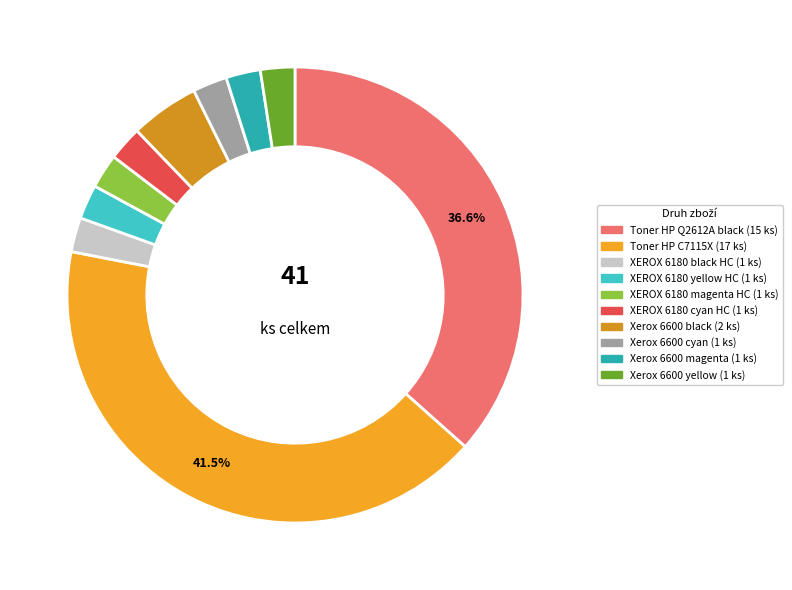

Is there a majority slice in this chart?

No